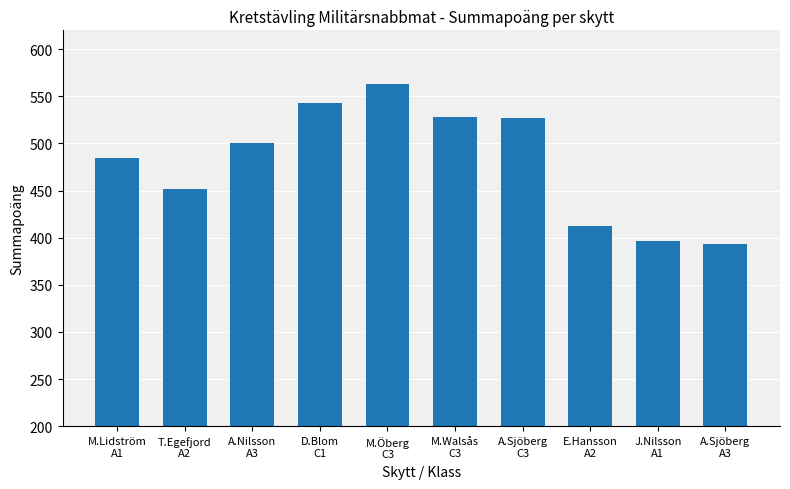

What is the smallest value displayed?

393